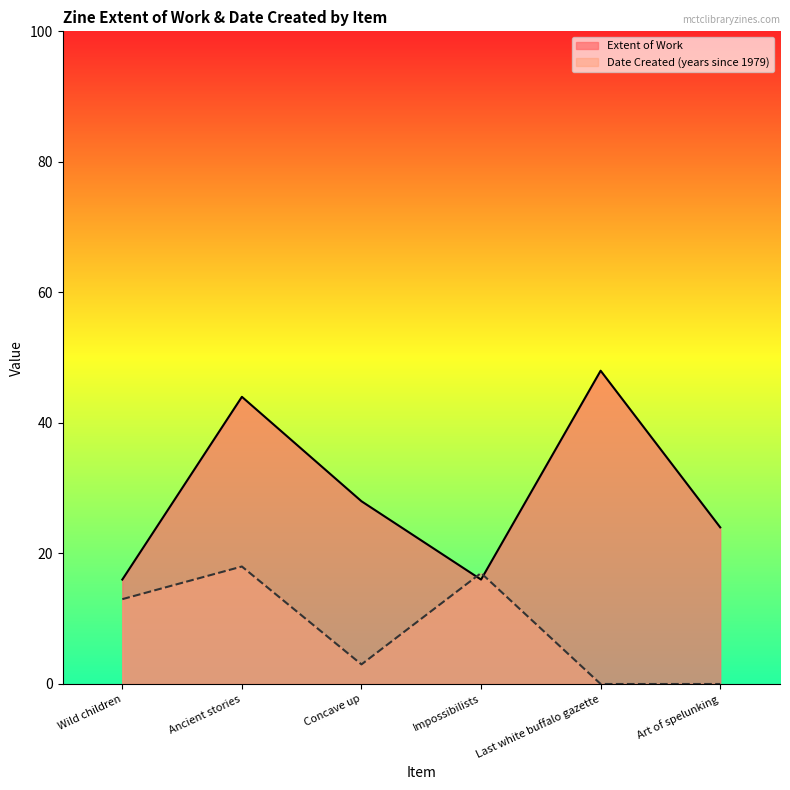

What is the smallest value displayed?

0